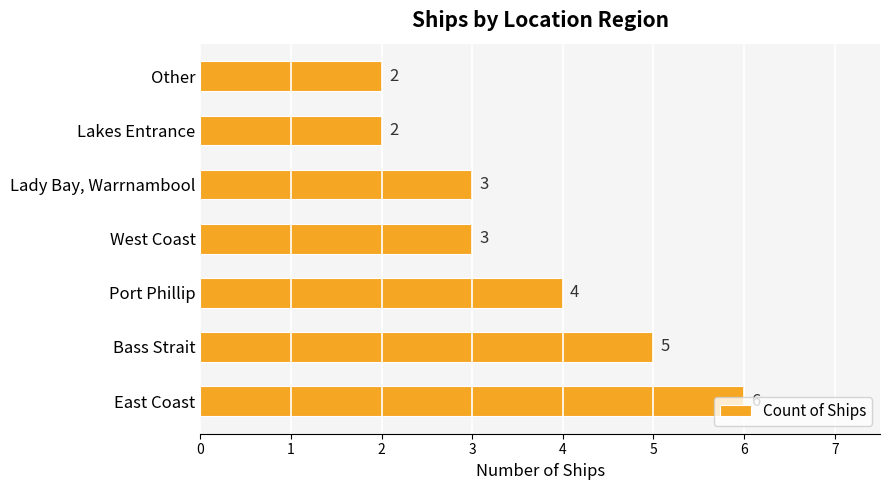

Where is the data nearest to the value 4?

Port Phillip